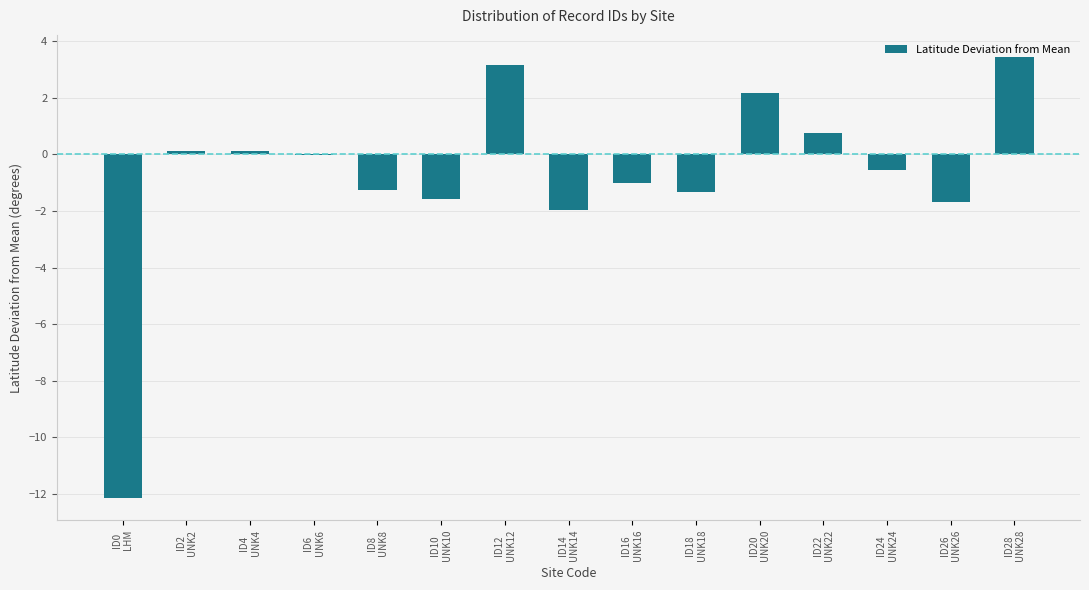

What is the sum of all values?

-11.9